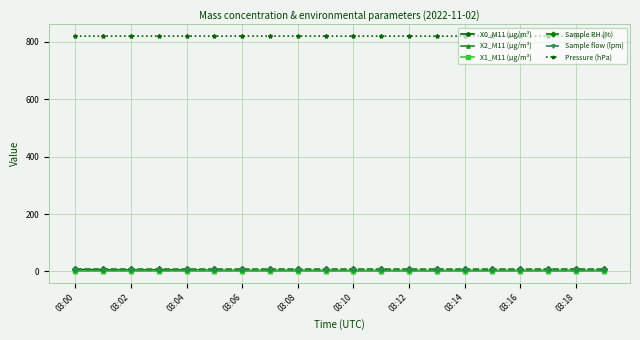

How many lines are shown in the chart?

6